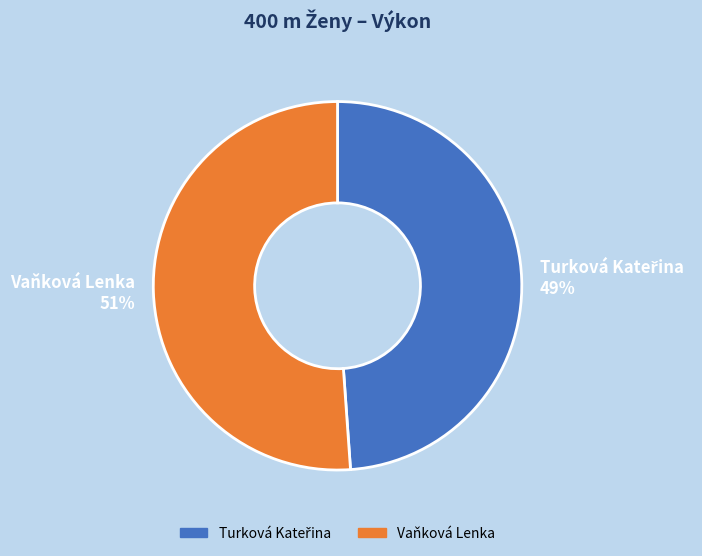

Does Vaňková Lenka account for over 50% of the chart?

Yes